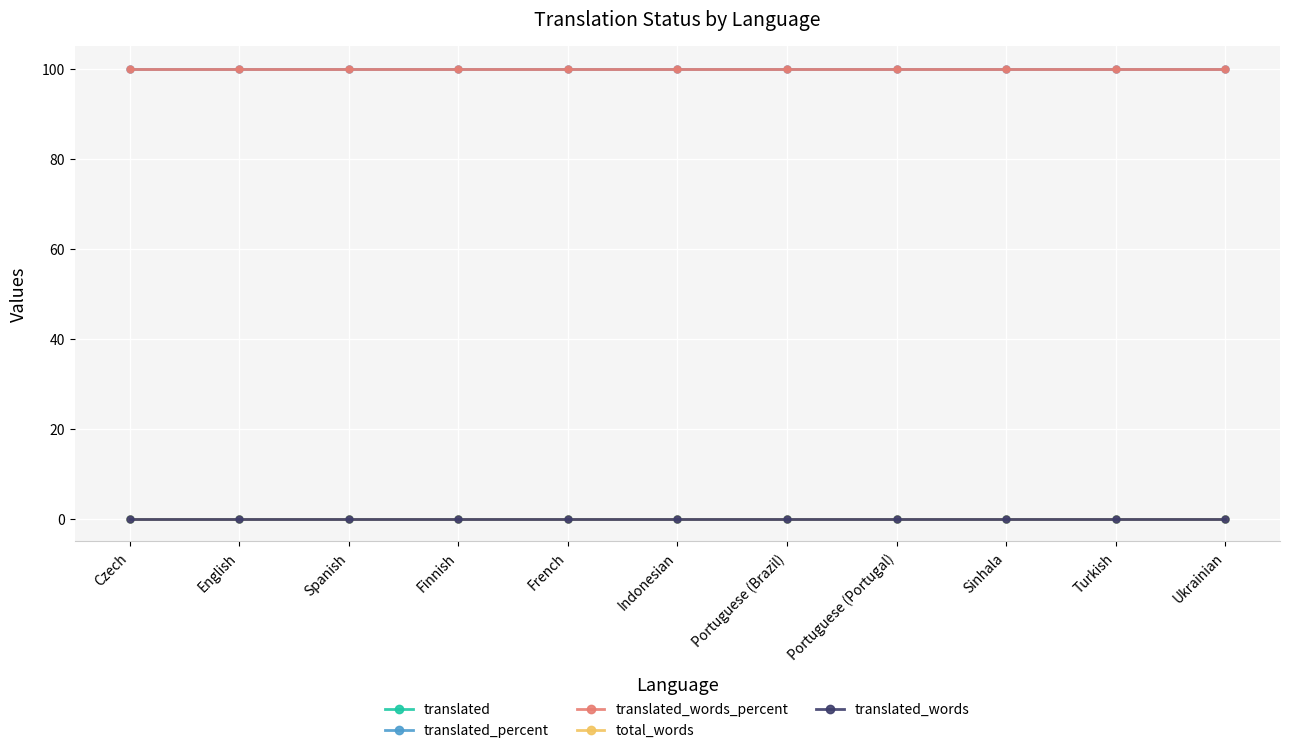

Is this an area chart (filled region under the line)?

No